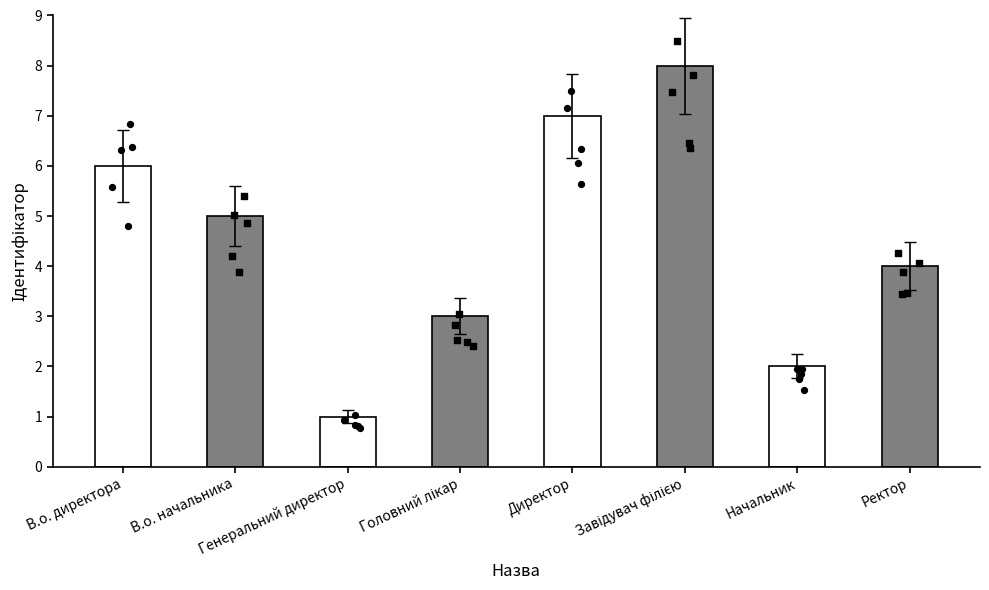

What is the change in value from В.о. директора to Ректор?

-2